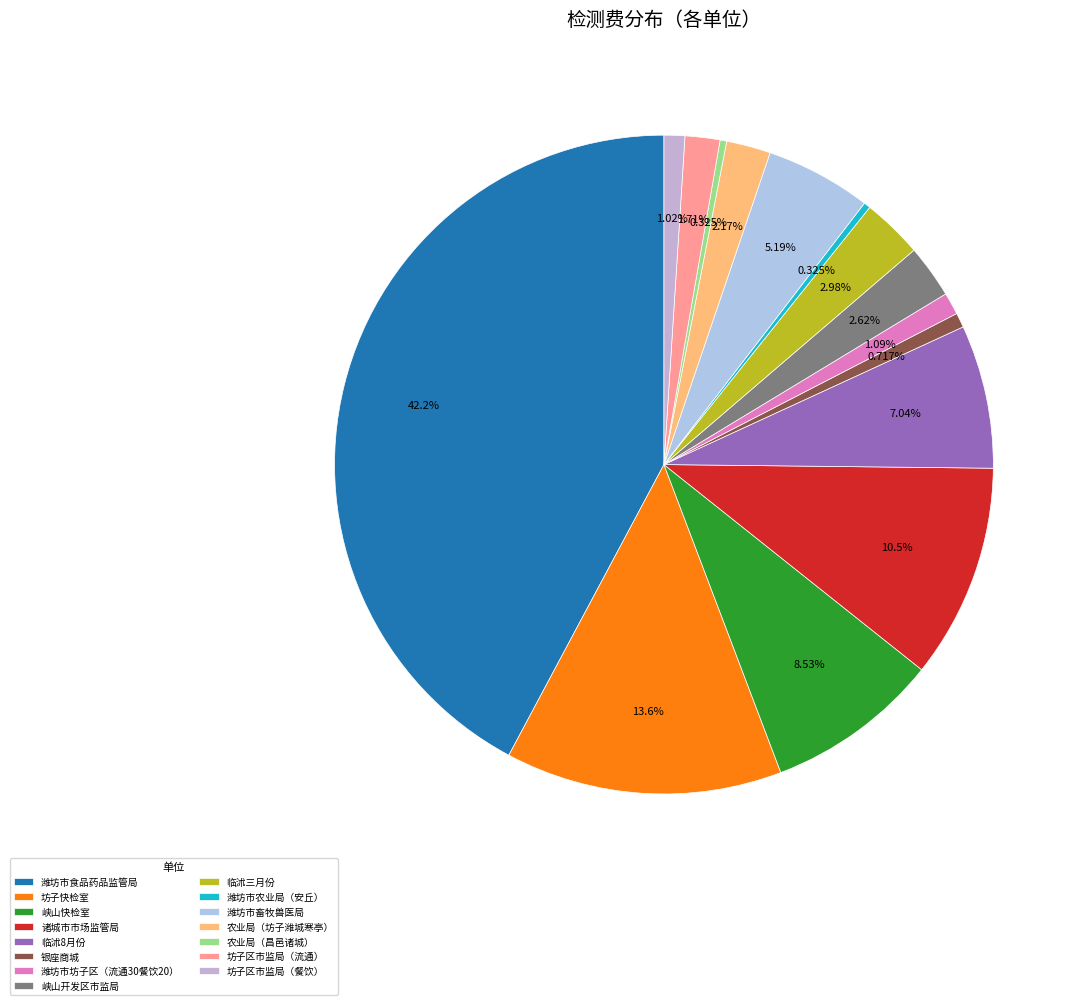

How many segments does this pie chart have?

15